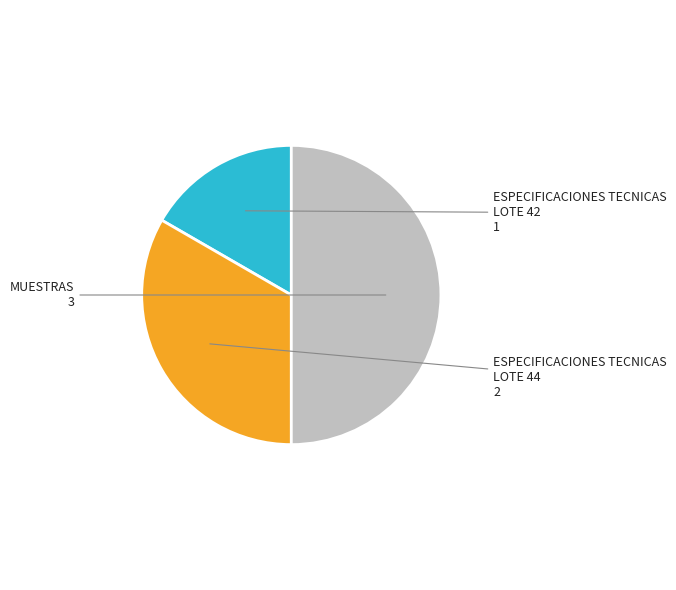

To the nearest percent, what is the average slice percentage?

33%